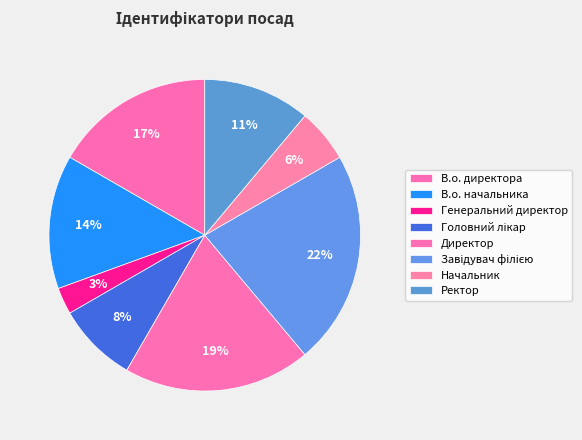

Count the number of slices in the pie.

8